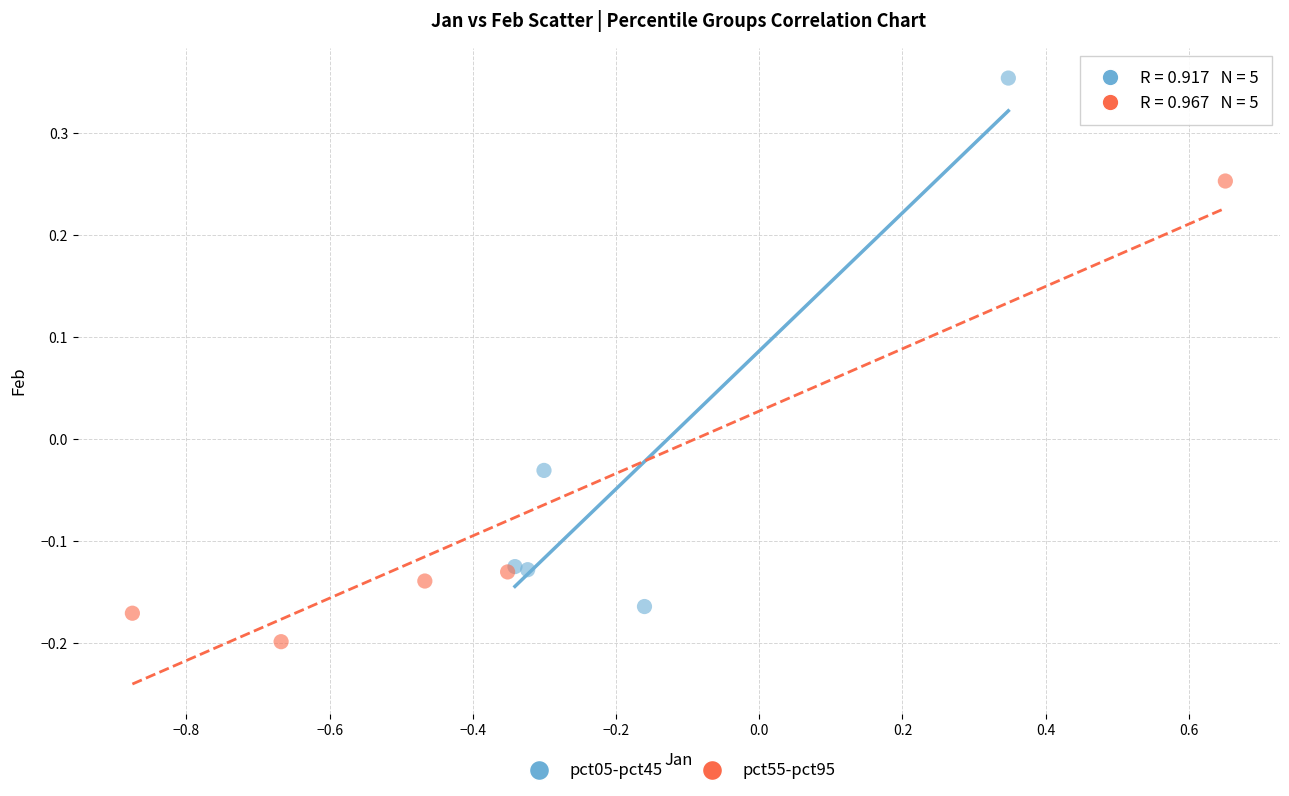

Which series contains the highest Y value?

pct05-pct45